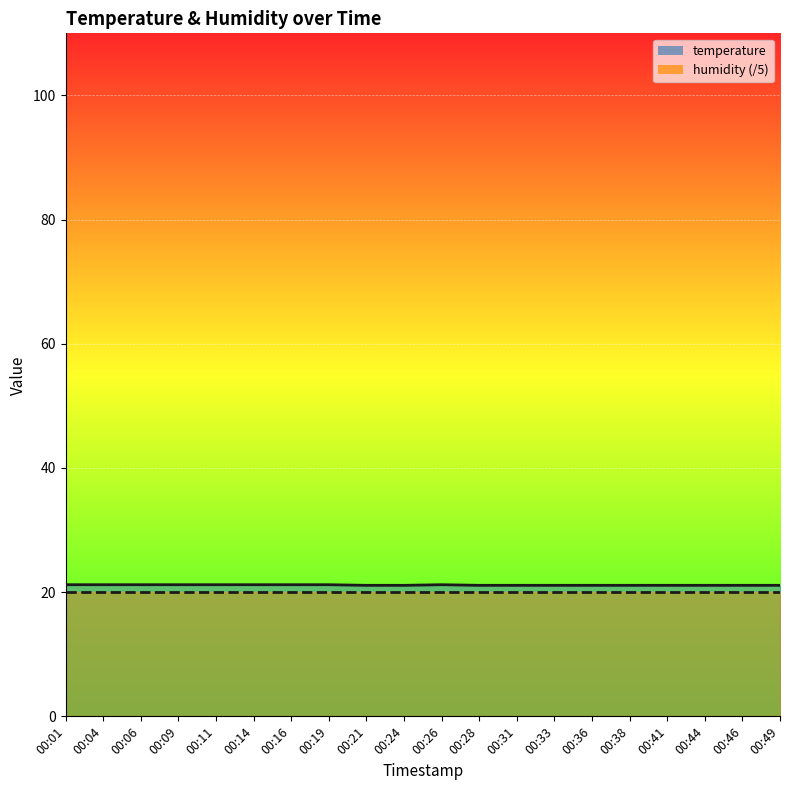

Reading right to left, extract all data points from this chart.

21.1	21.1	21.1	21.1	21.1	21.1	21.1	21.1	21.1	21.2	21.1	21.1	21.2	21.2	21.2	21.2	21.2	21.2	21.2	21.2